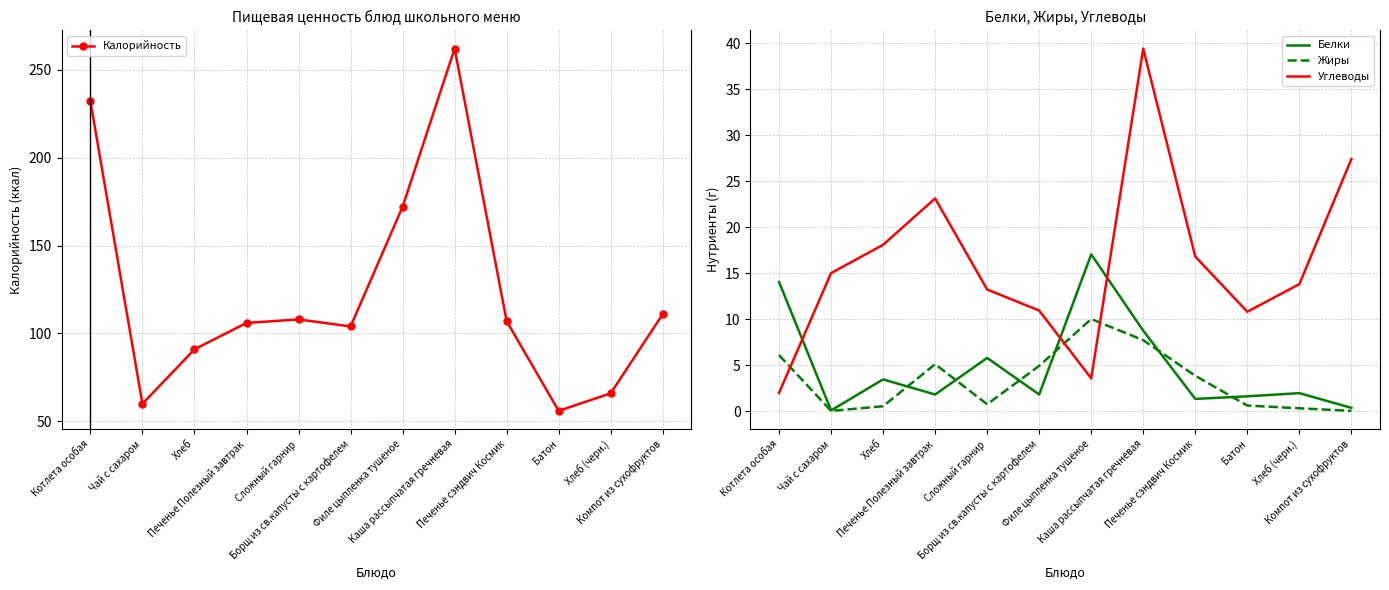

Reading right to left, extract all data points from this chart.

Калорийность: 111.0	66.0	56.0	107.0	262.0	172.0	104.0	108.0	106.0	91.0	60.0	232.0
Белки: 0.3	1.9	1.6	1.3	8.7	17.0	1.8	5.8	1.8	3.4	0.1	14.0
Жиры: 0.0	0.3	0.6	3.8	7.7	10.0	4.9	0.7	5.1	0.5	0.0	6.1
Углеводы: 27.4	13.8	10.8	16.8	39.4	3.6	10.9	13.2	23.1	18.1	15.0	2.0